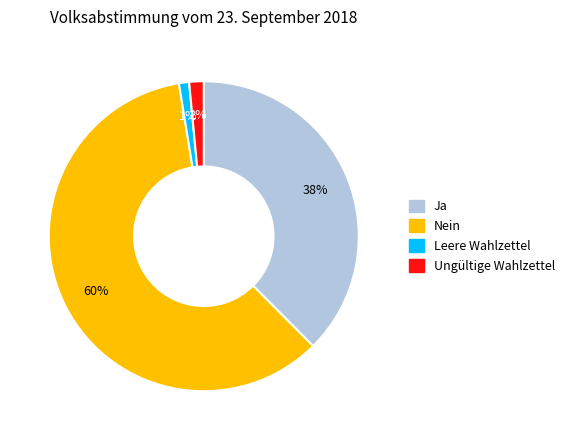

What percentage is the Ja slice, to the nearest percent?

38%